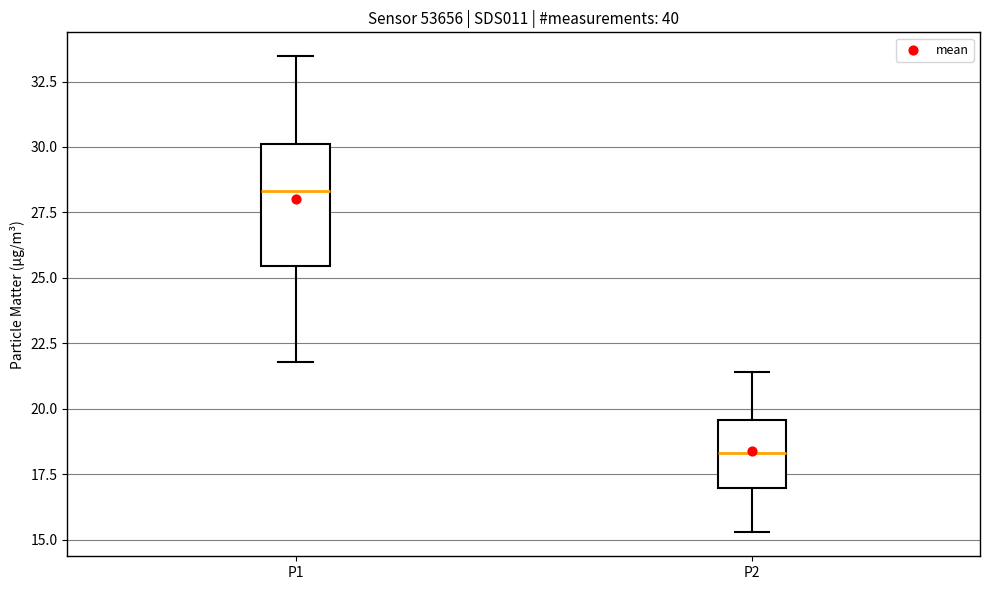

Which box has the lowest median line?

P2